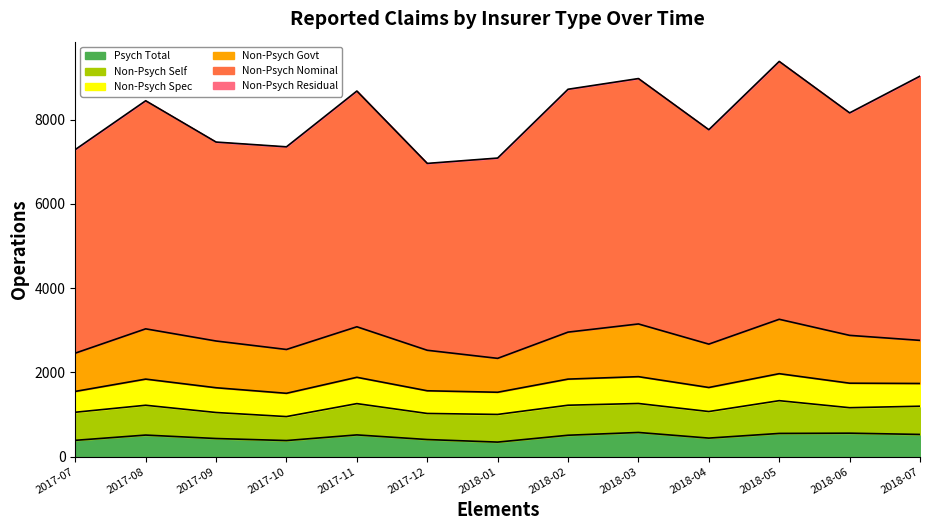

How many data points in Non-Psych Specialised are above 582?

6